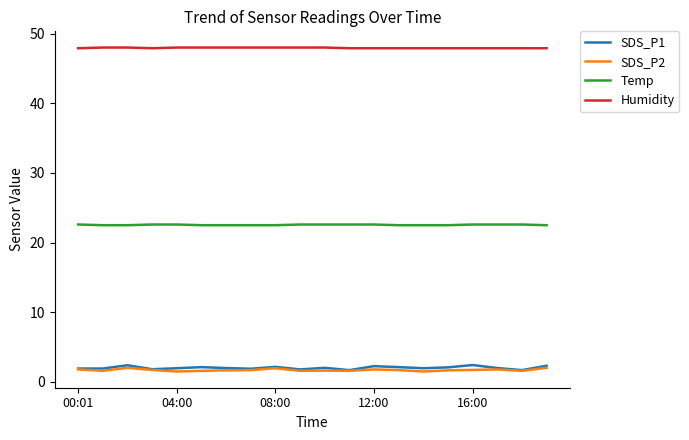

What is the difference between the maximum and minimum values in the Temp series?

0.1